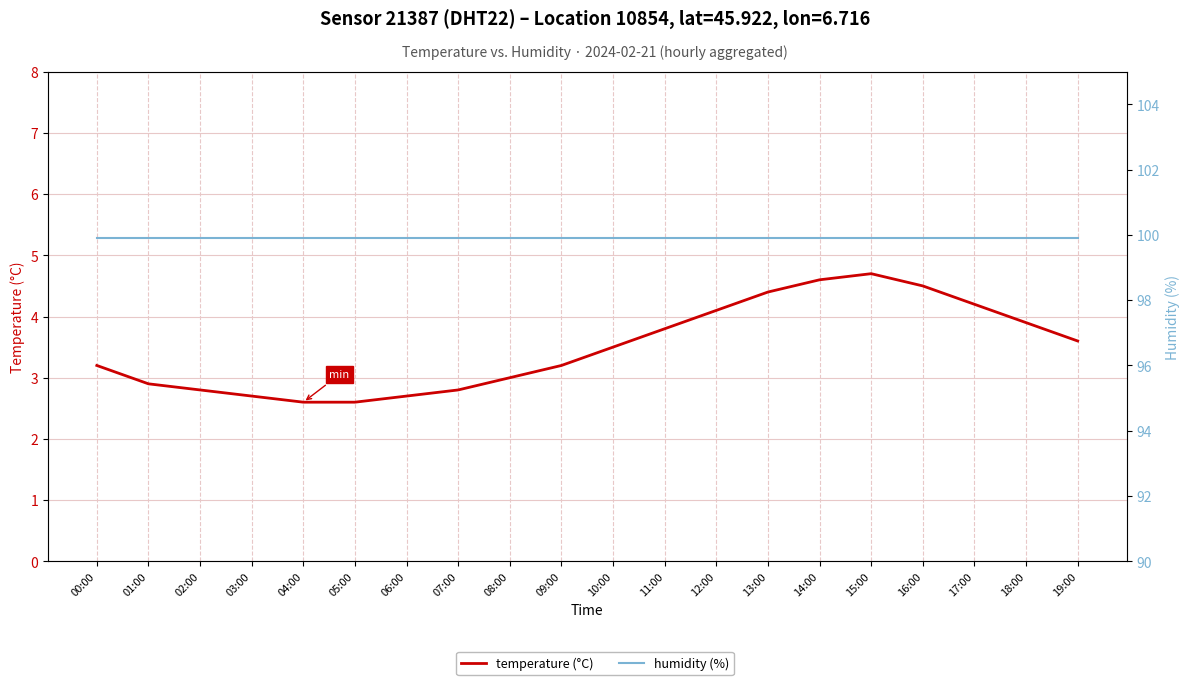

What is the lowest value of the humidity (%) series?

99.9